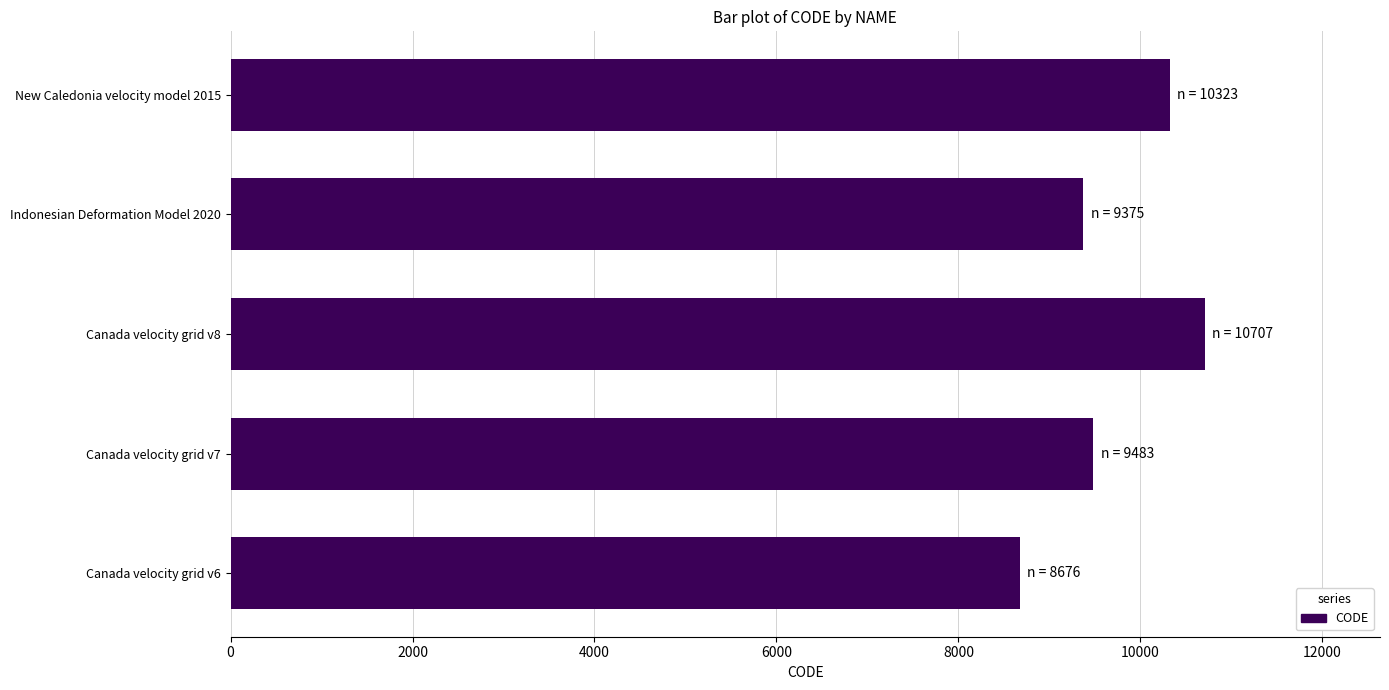

Reading bottom to top, list all the values displayed in this chart.

8676	9483	10707	9375	10323